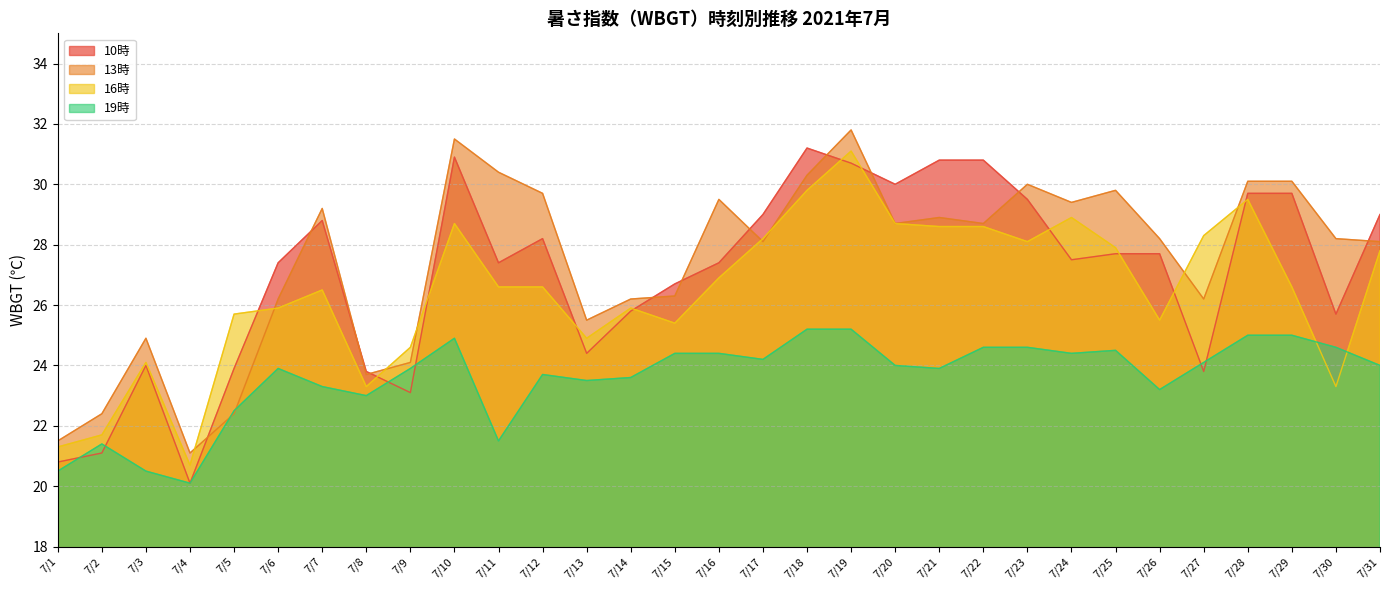

How many lines are shown in the chart?

4